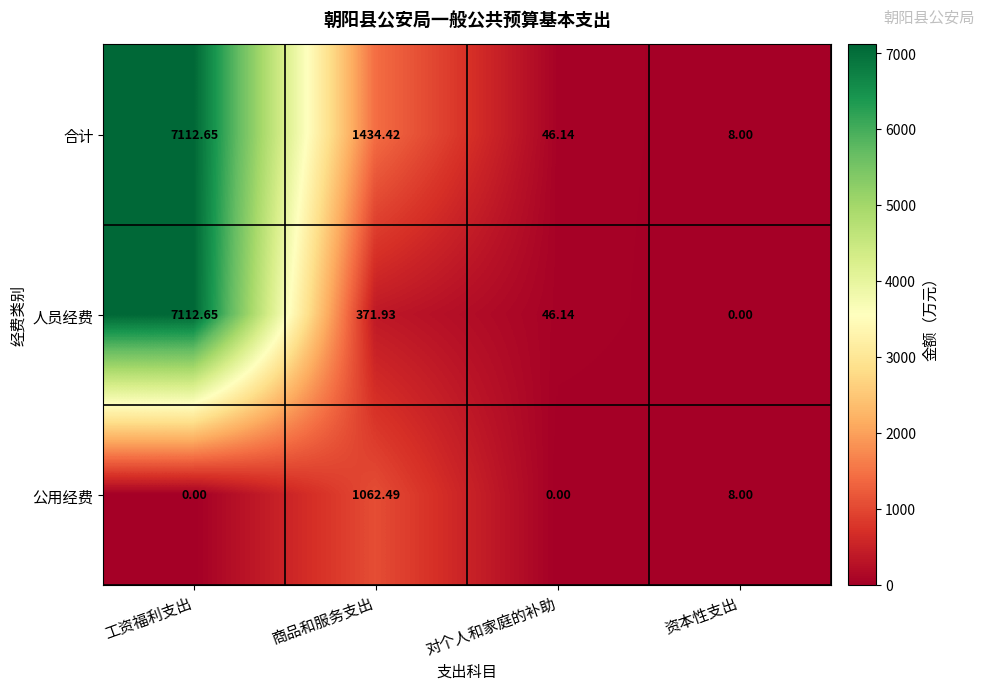

List the labels in order of 人员经费 value, smallest first.

资本性支出, 对个人和家庭的补助, 商品和服务支出, 工资福利支出